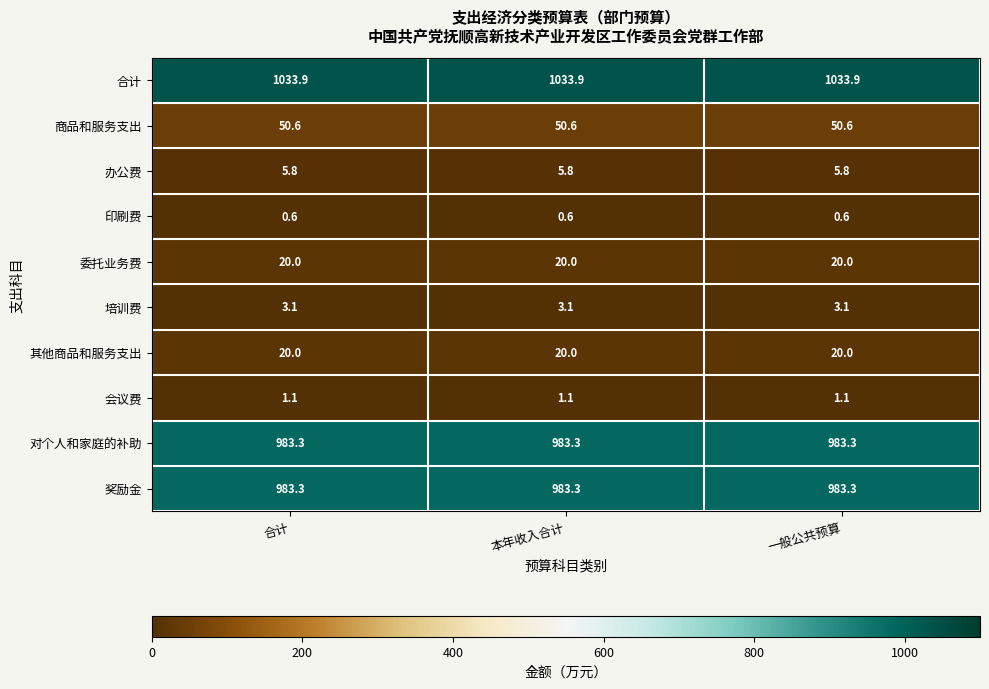

The value of 奖励金 at 一般公共预算 is 1557.1. True or false?

False